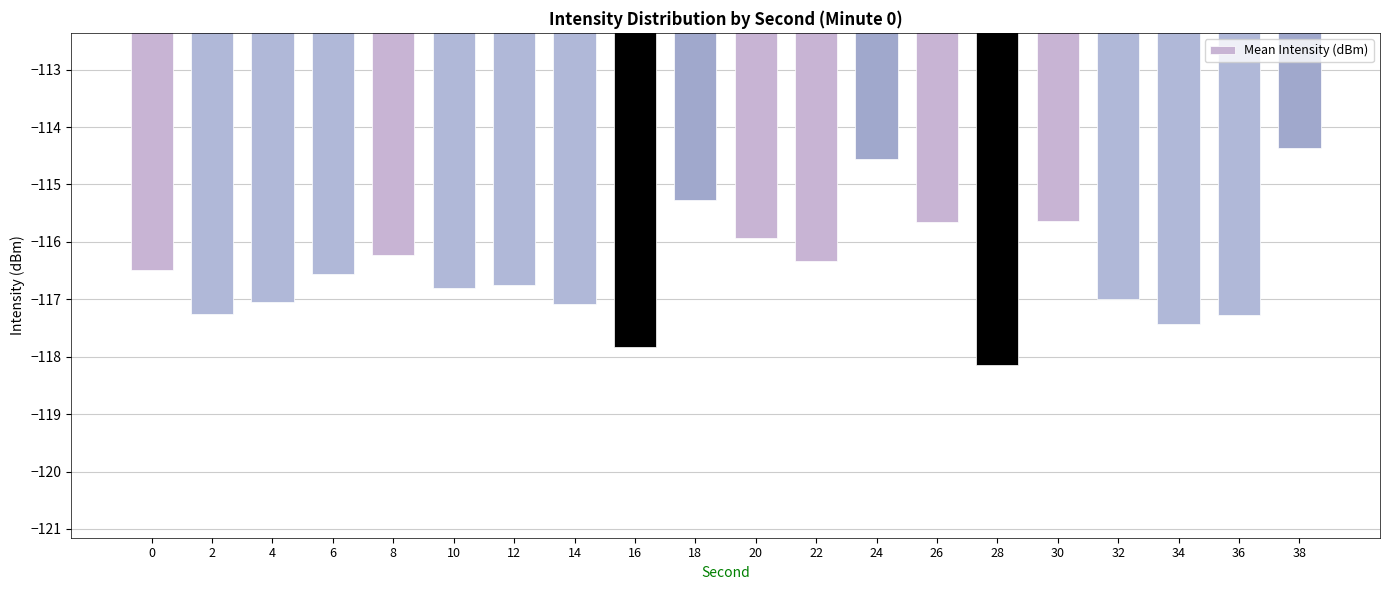

What is the change in value from 26 to 32?

-1.3